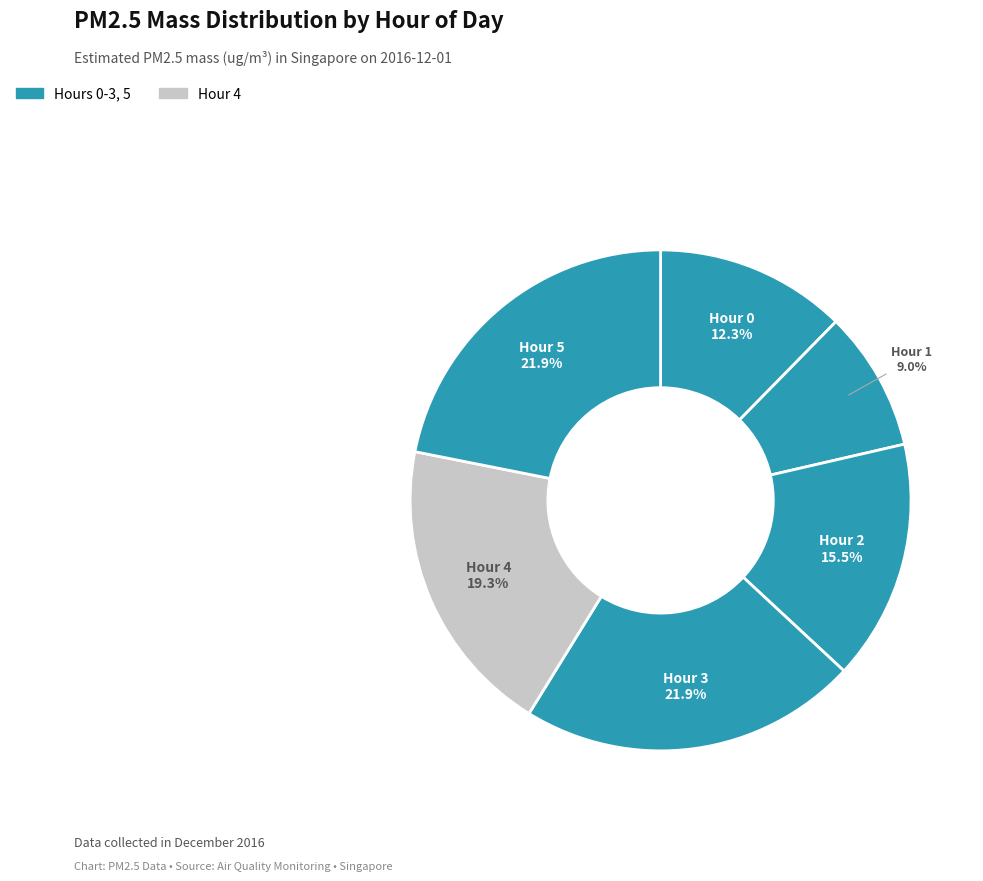

Do Hour 3 and Hour 0 together represent more than half of the pie?

No